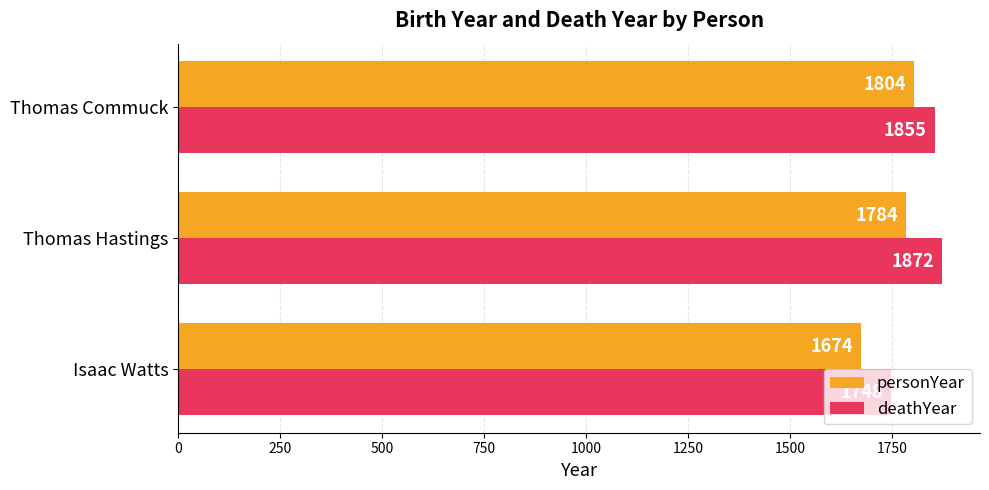

The value of deathYear at Thomas Commuck is 3298. True or false?

False